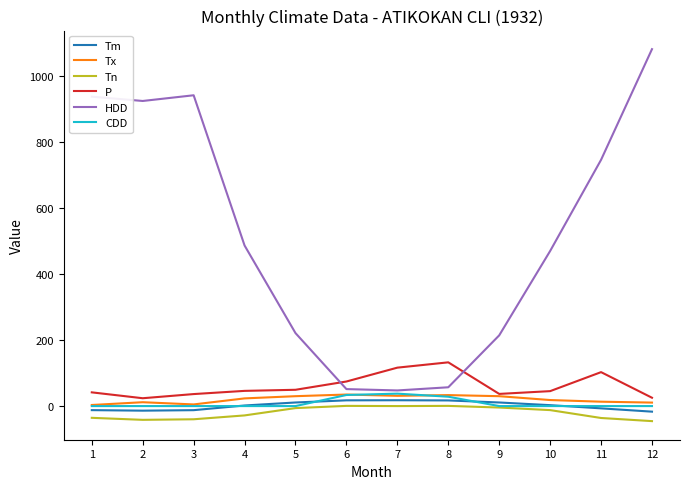

Read the P value at 7.

116.5